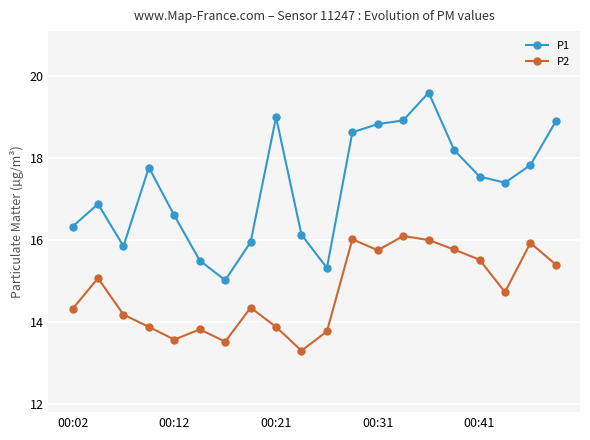

Count the number of data series in this chart.

2